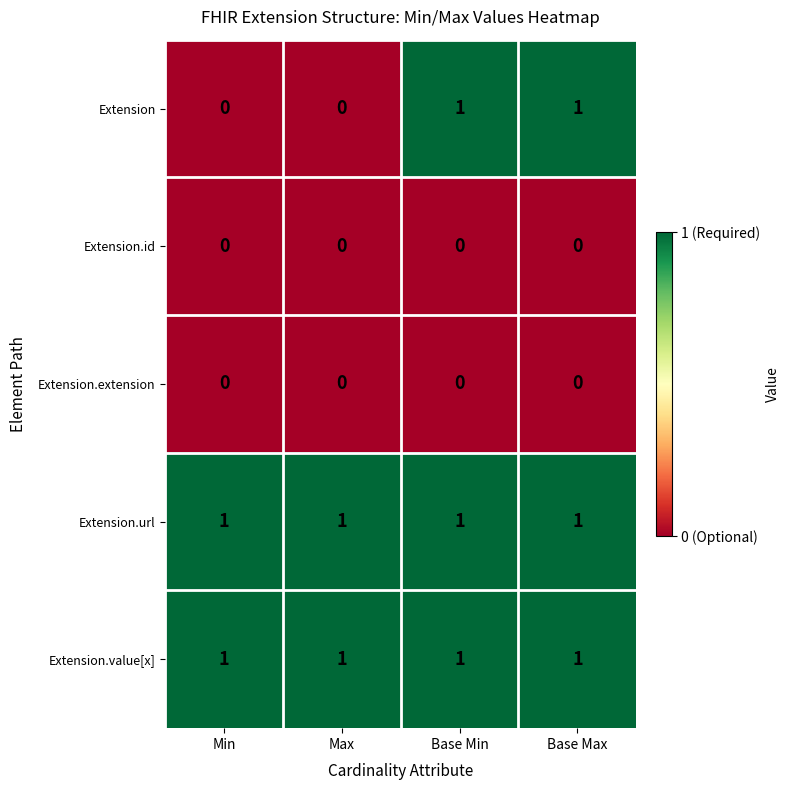

At how many categories does at least one series exceed 0?

4